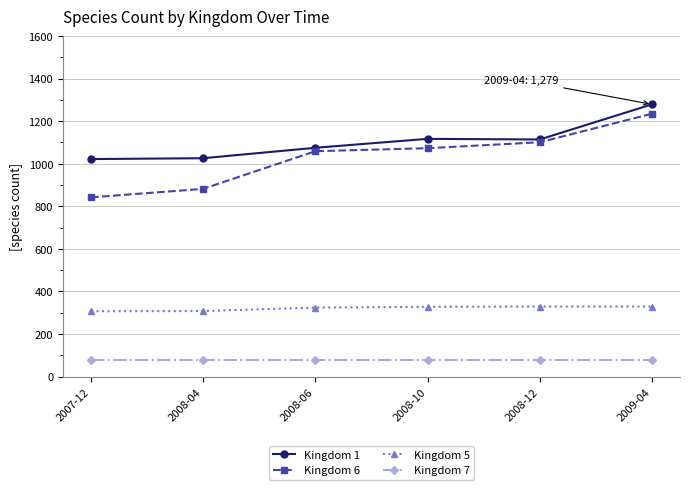

What is the difference between the Kingdom 5 values at 2008-04 and 2009-04?

21